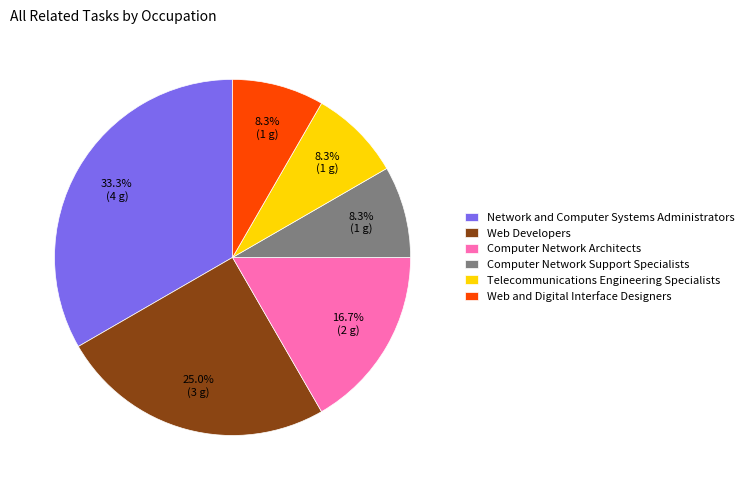

To the nearest percent, what is the average slice percentage?

17%